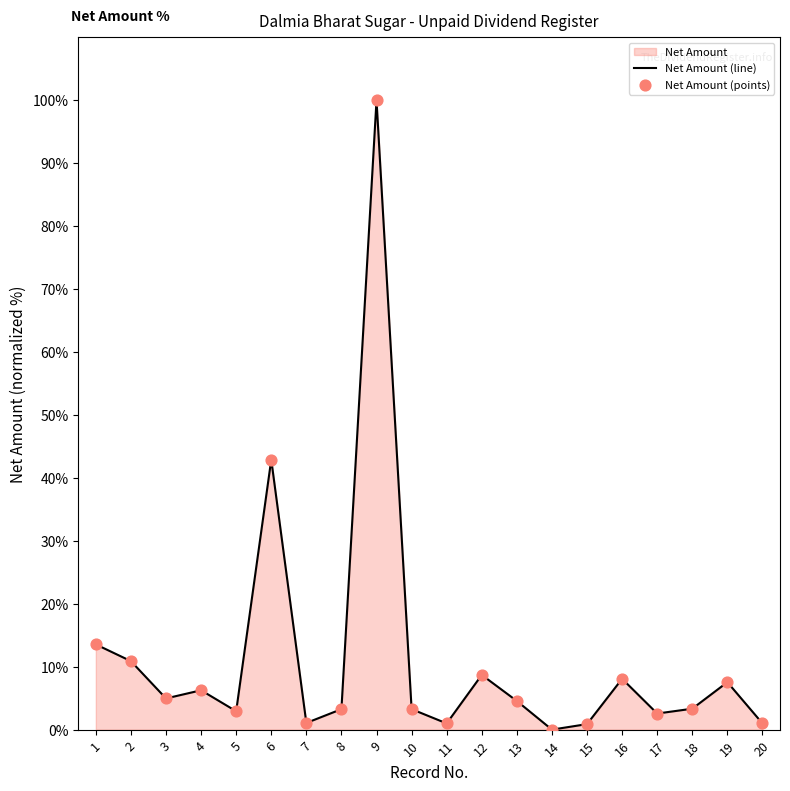

Is the value of Net Amount (points) at 11 greater than the value of Net Amount (line) at 1?

No